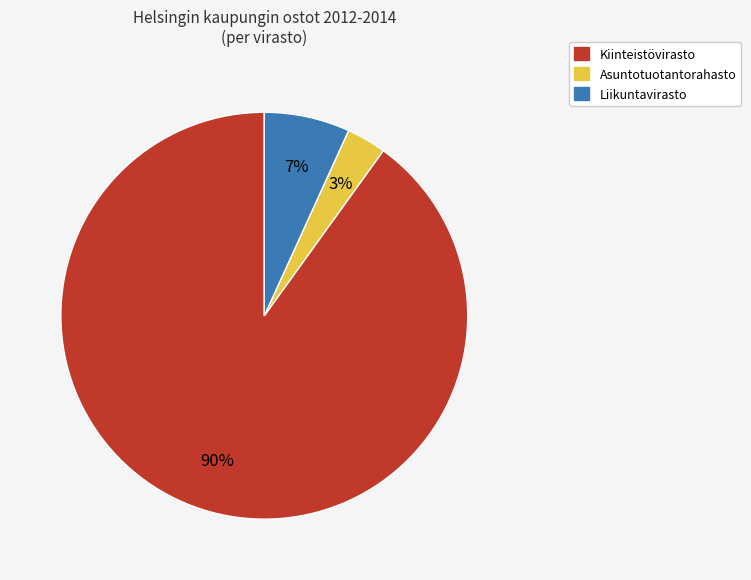

To the nearest percent, what is the difference between the largest and smallest slice percentages?

87%